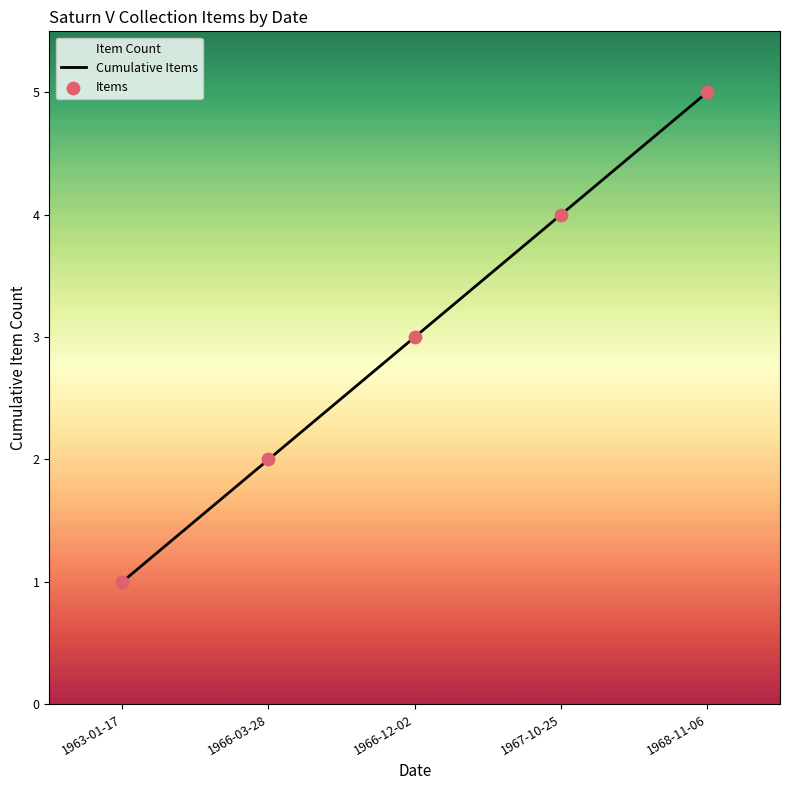

Which series has the largest Y range (max minus min)?

Cumulative Items